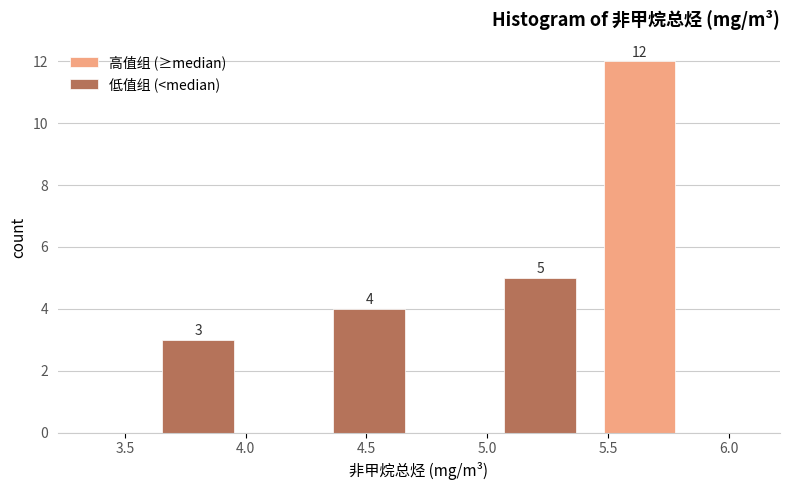

In the 低值组 (<median) series, which range on the x-axis has the tallest bar?

4.70 to 5.40